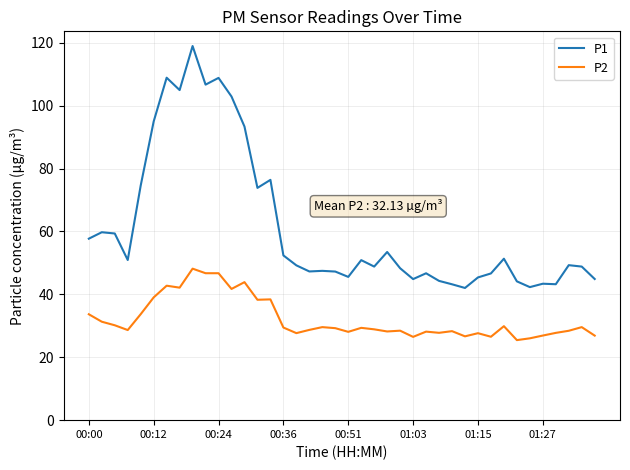

Which series has the widest spread of values?

P1